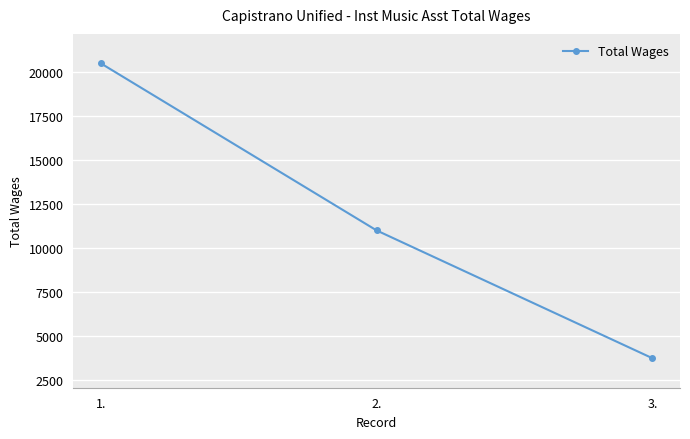

What is the sum of all values?

35199